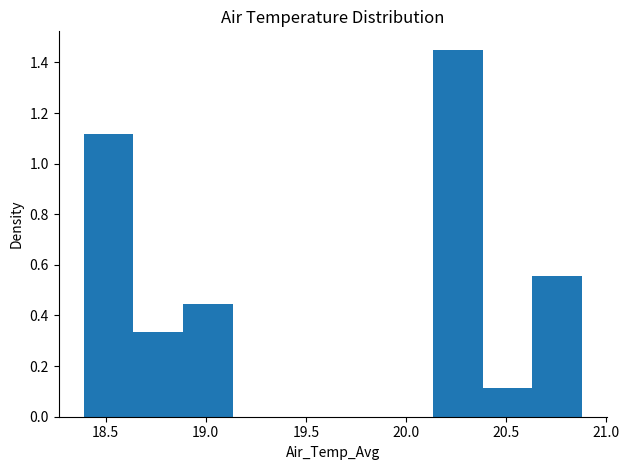

What is the height of the bar covering 20.40 to 20.65 on the x-axis? Neither the bar edges nor the heights are printed on the chart, so give them approximately, as read against the axes.

0.12